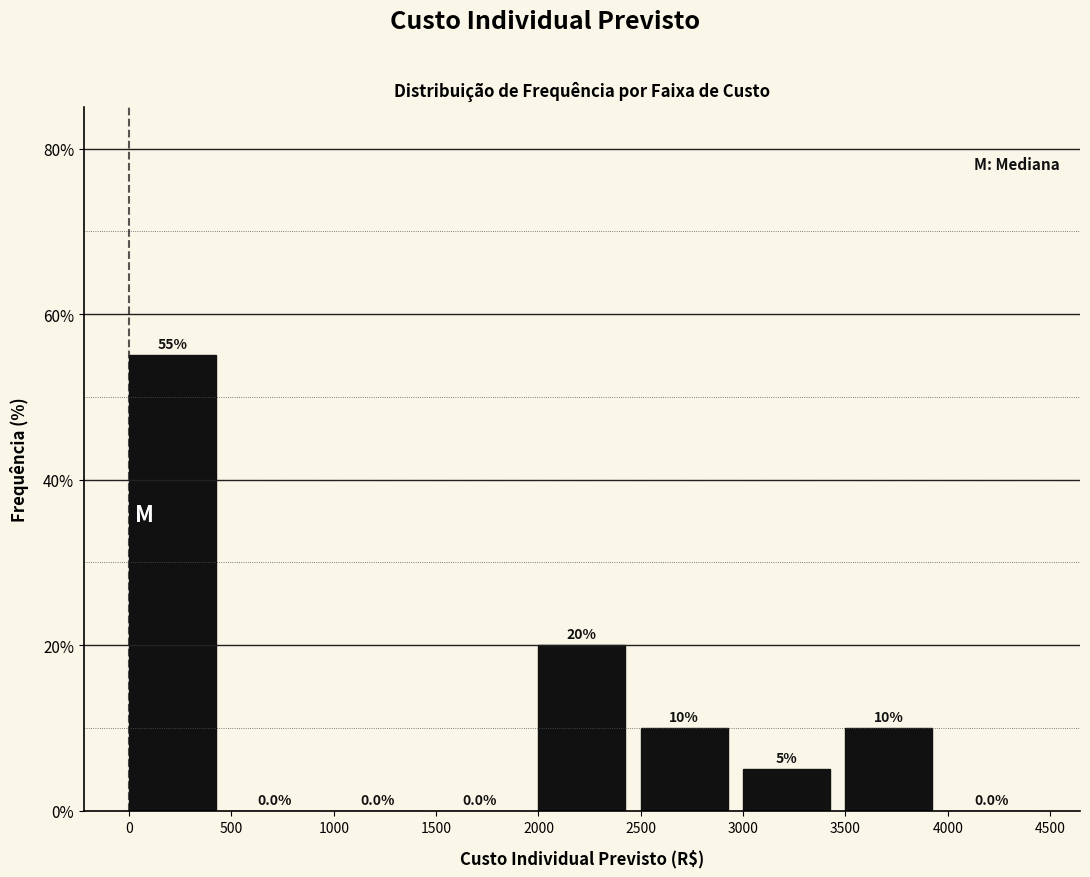

Over which range of the x-axis is the bar tallest?

0 to 500